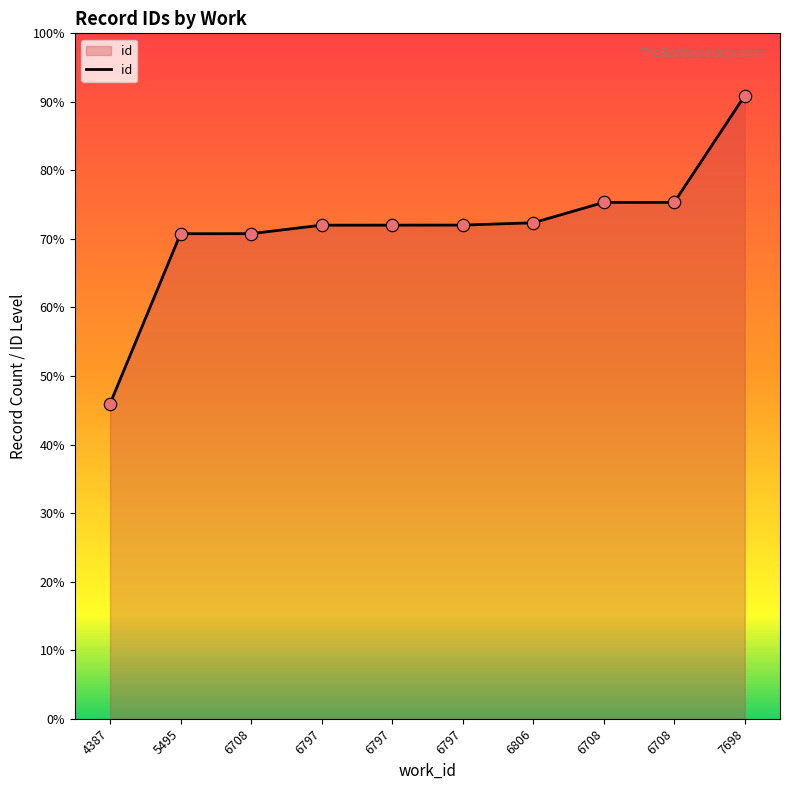

What is the ratio of the value at 5495 to the value at 6797?

1.0